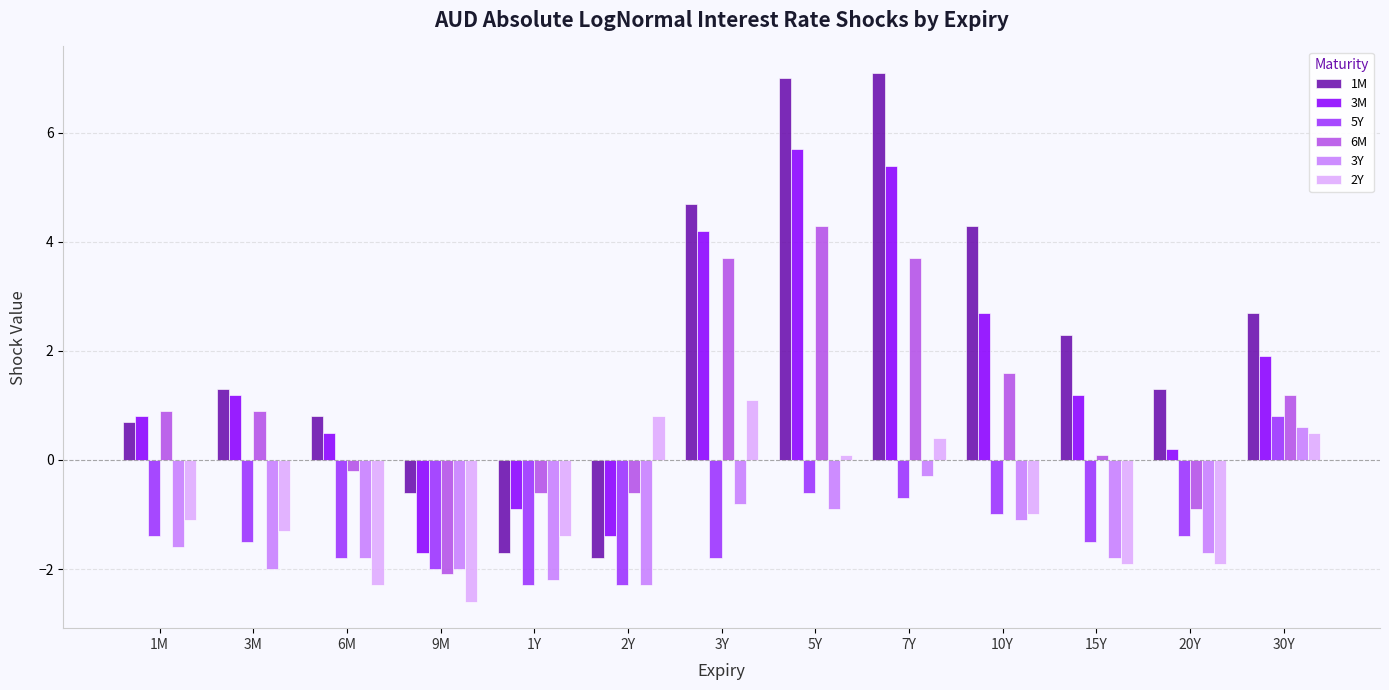

Which series has the largest range (max minus min)?

1M